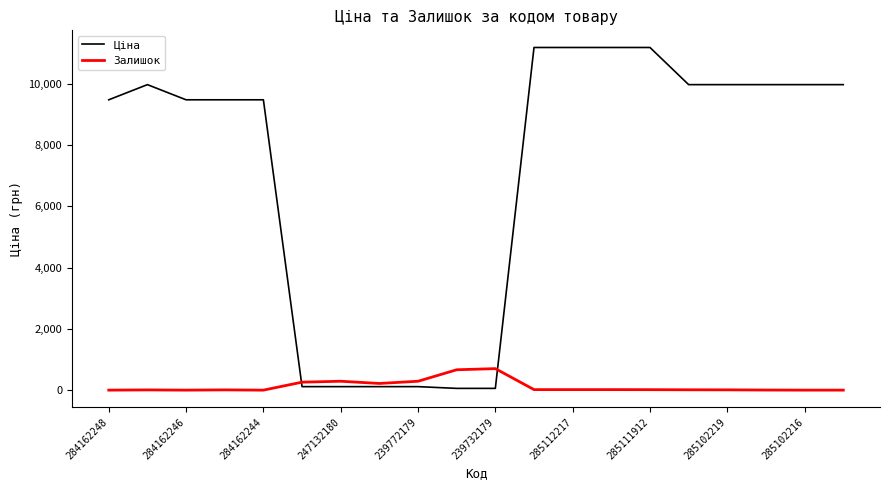

How many categories are shown in the chart?

20